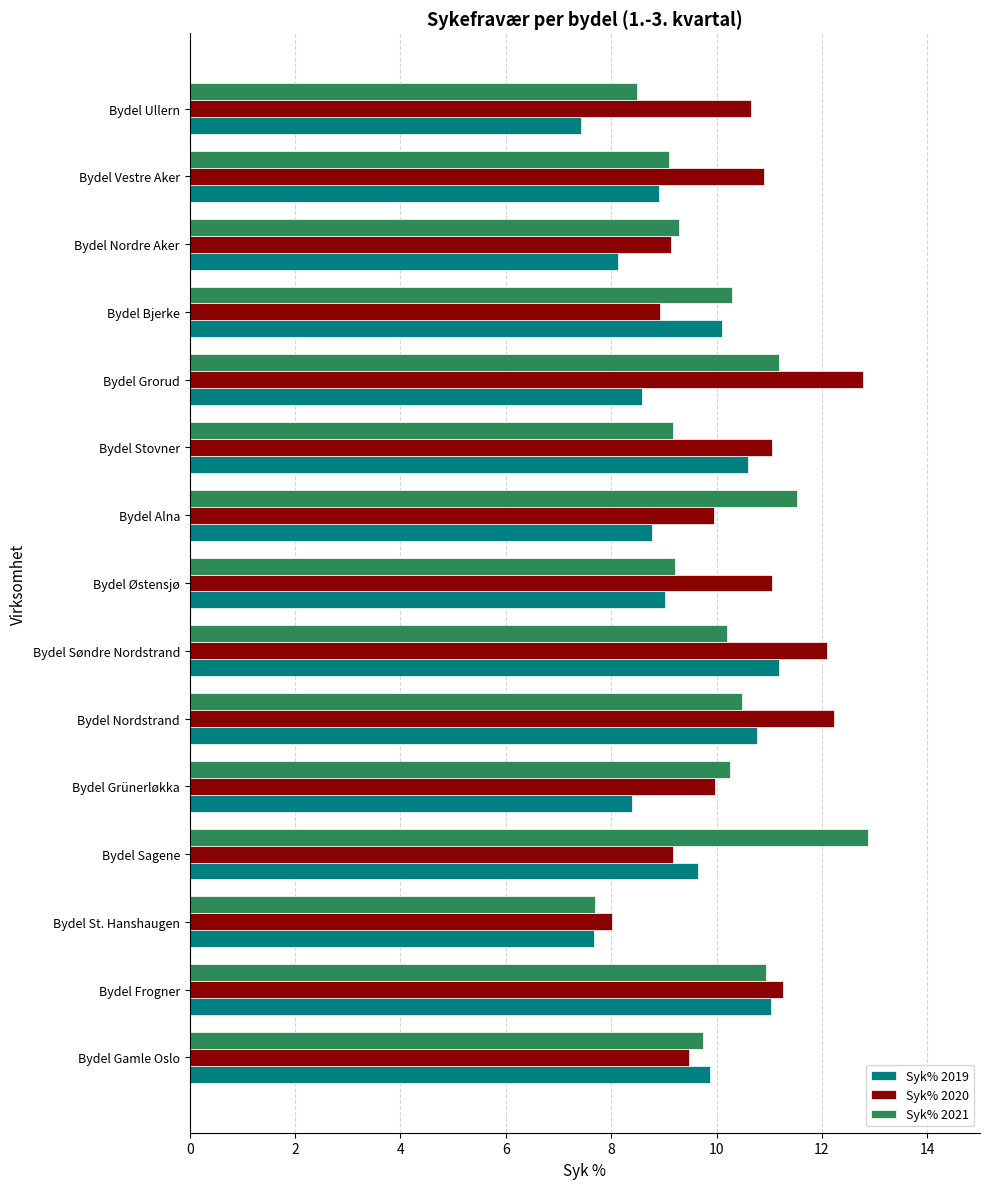

What is the lowest value of the Syk% 2020 series?

8.0